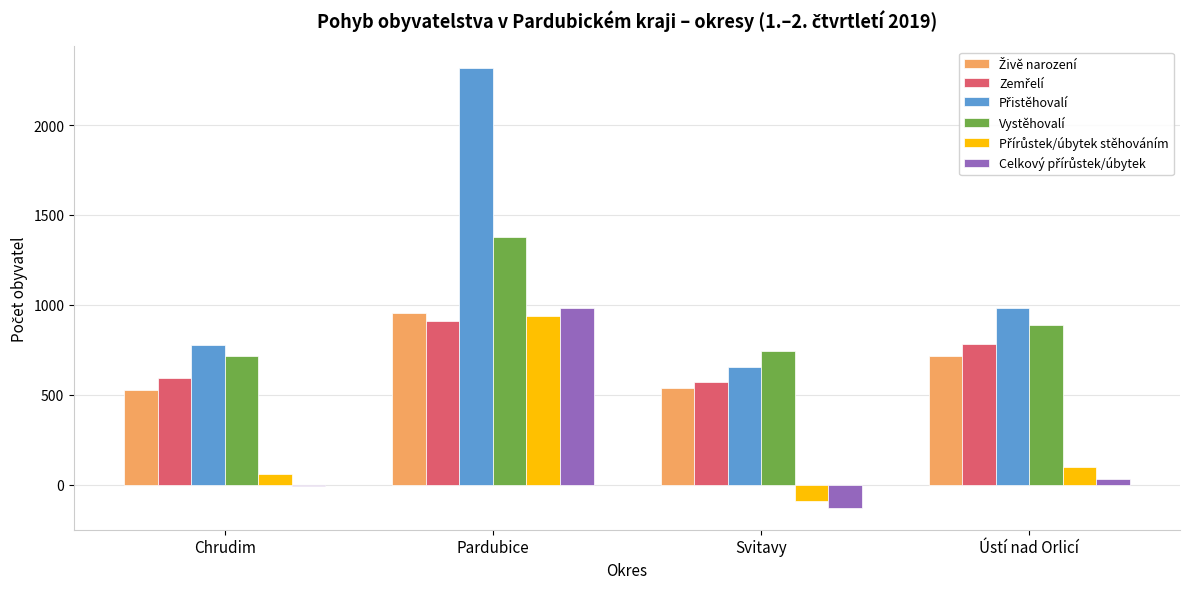

Count the number of categories in the chart.

4